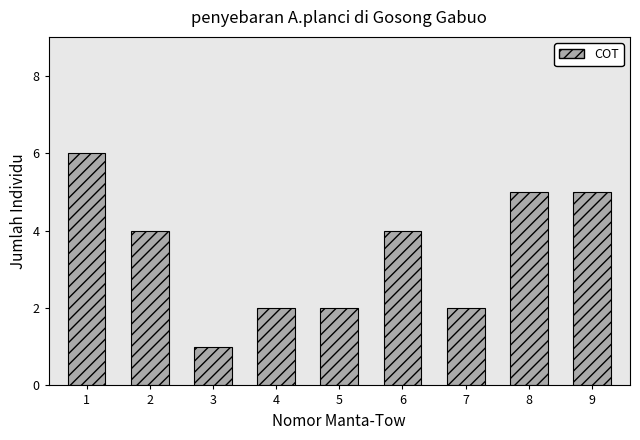

Reading left to right, transcribe all the data shown in this chart.

1=6	2=4	3=1	4=2	5=2	6=4	7=2	8=5	9=5